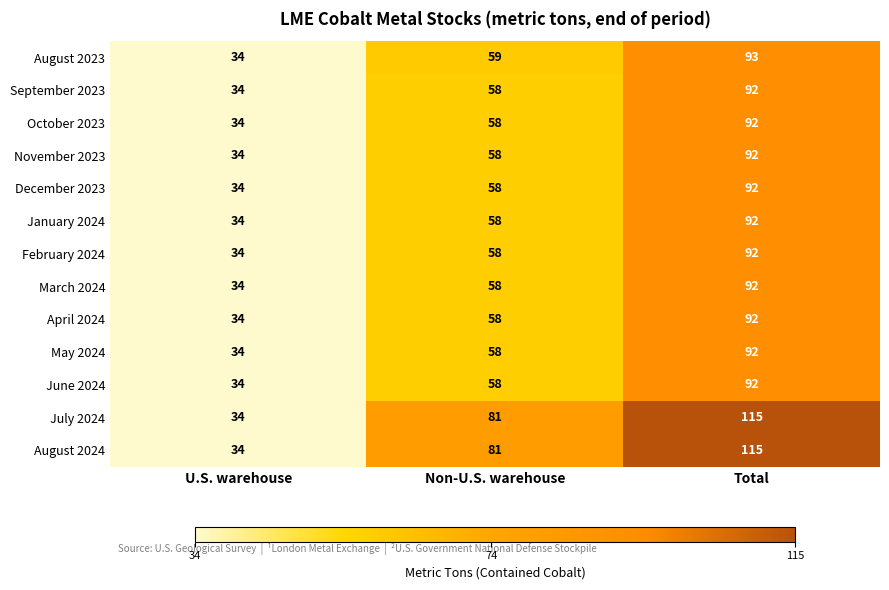

The October 2023 series shows 34 at U.S. warehouse. True or false?

True